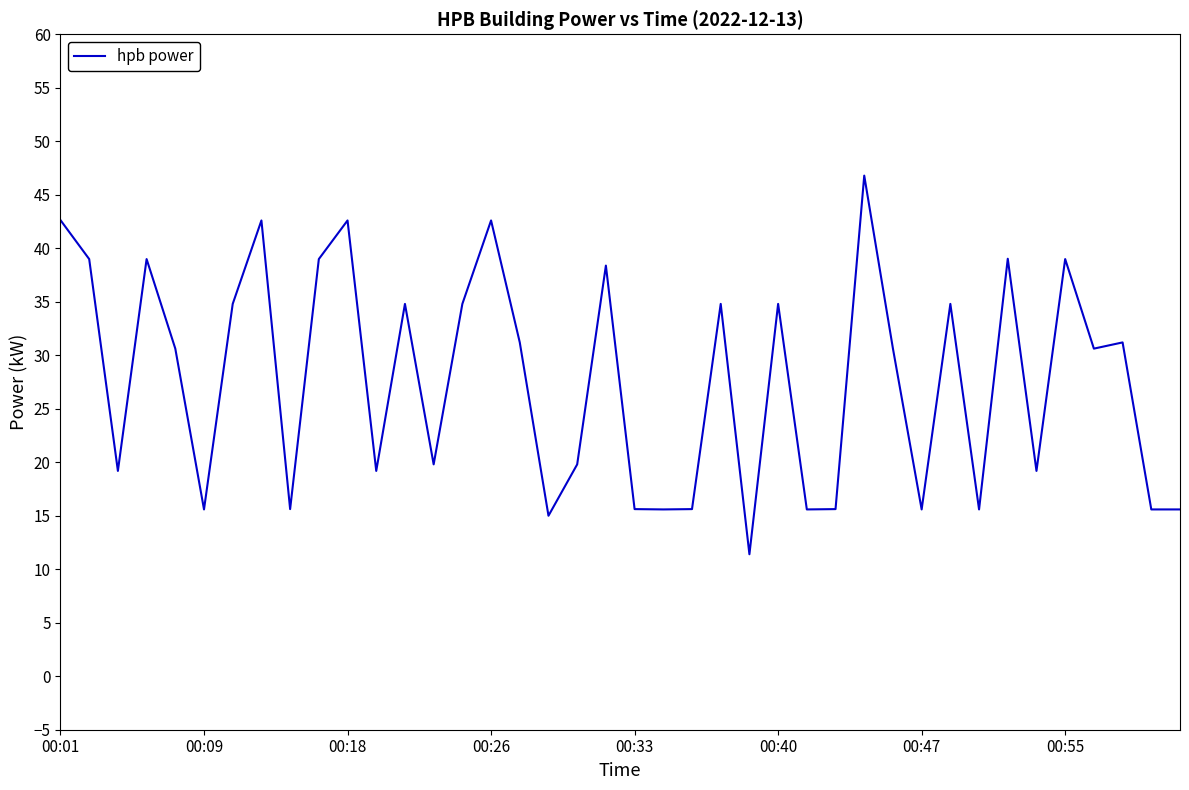

What is the smallest value displayed?

11.4